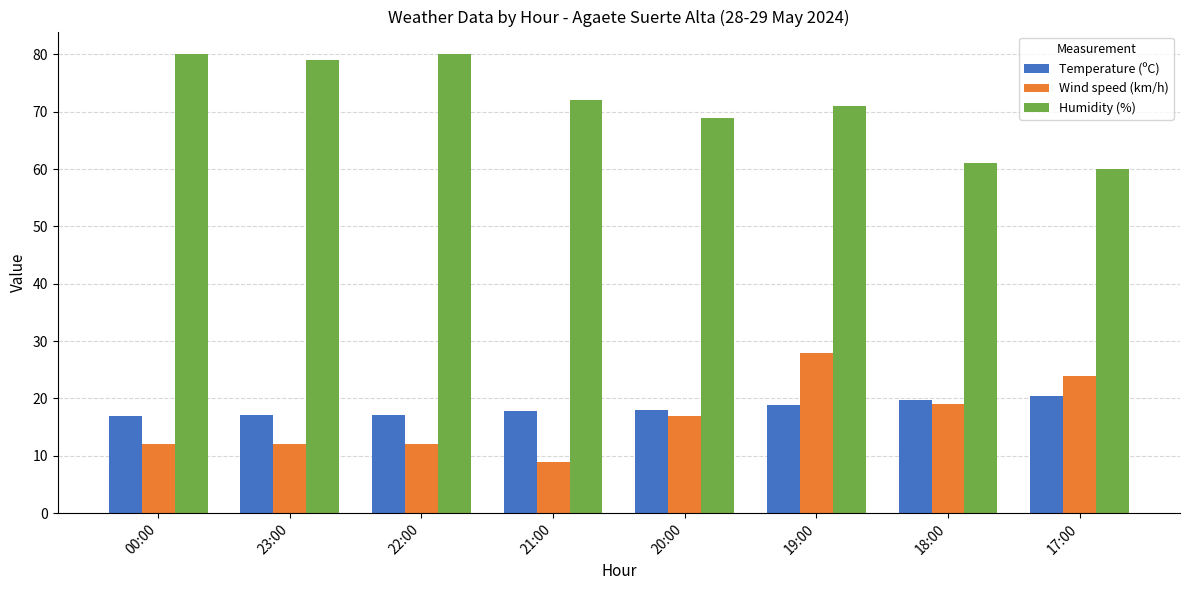

What is the spread (max minus min) of values at 23:00?

67.0